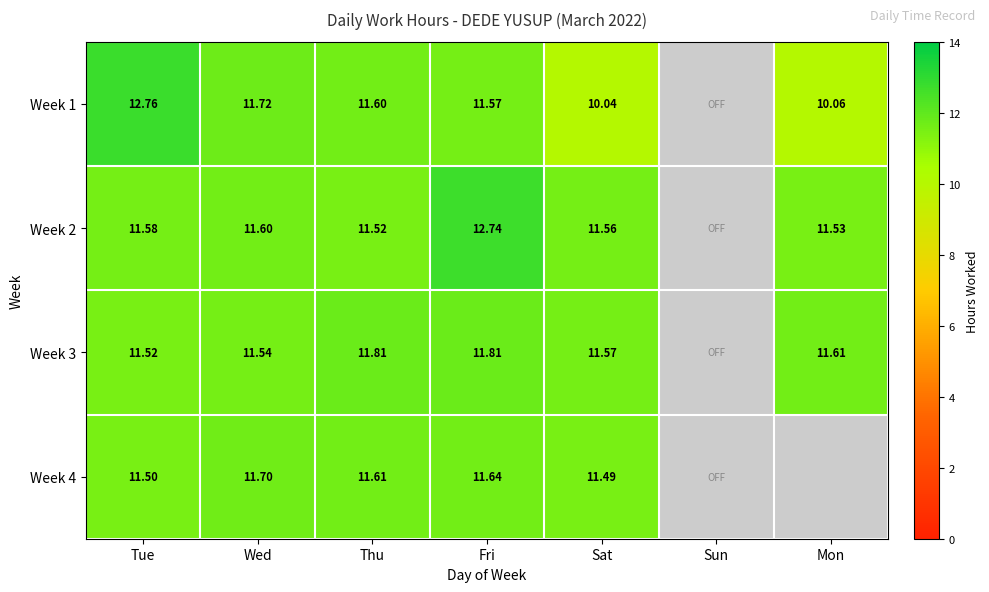

True or false: Week 1 has a value of 10.1 at Mon.

True